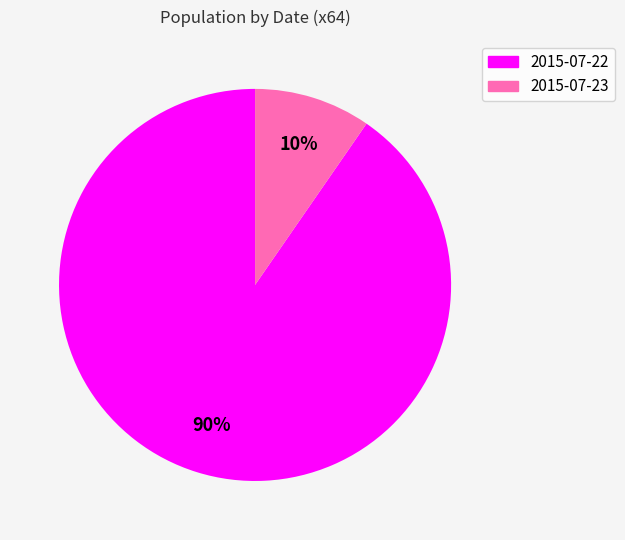

How many segments does this pie chart have?

2